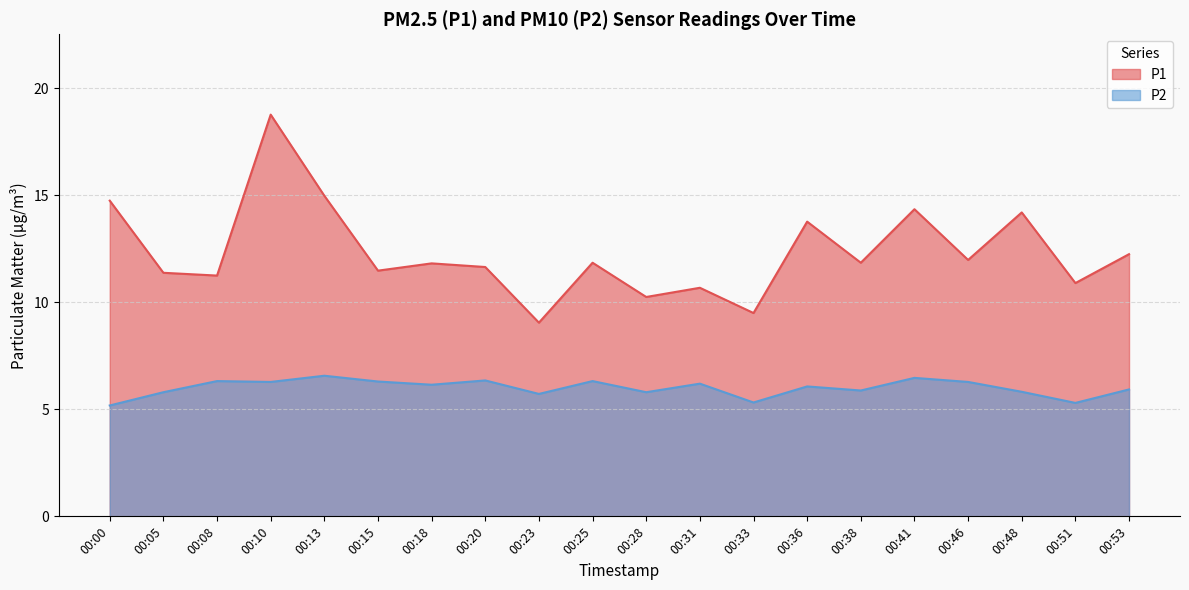

True or false: P1 and P2 intersect in this chart.

False